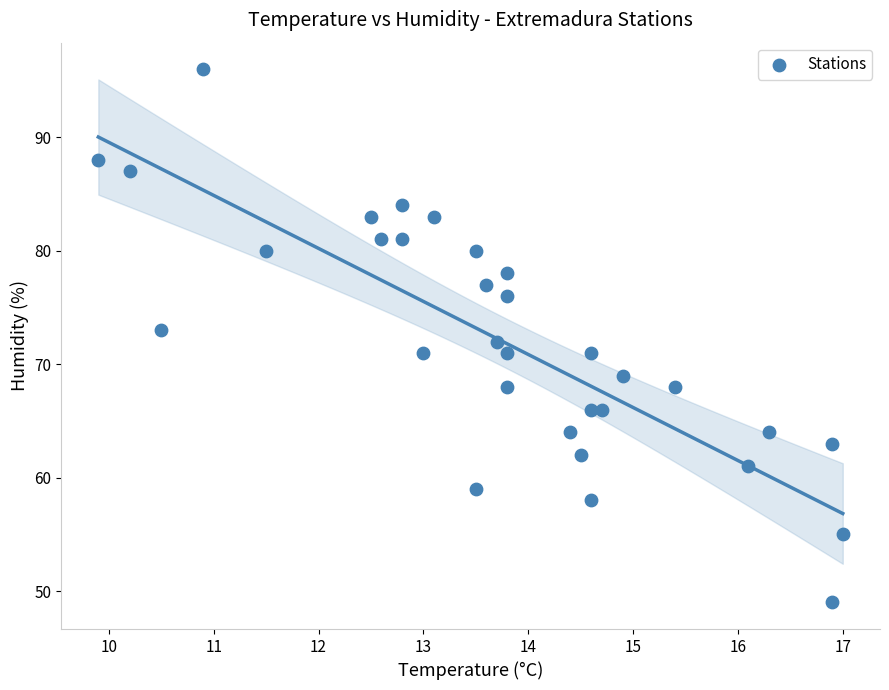

How many points are shown in the scatter plot?

32